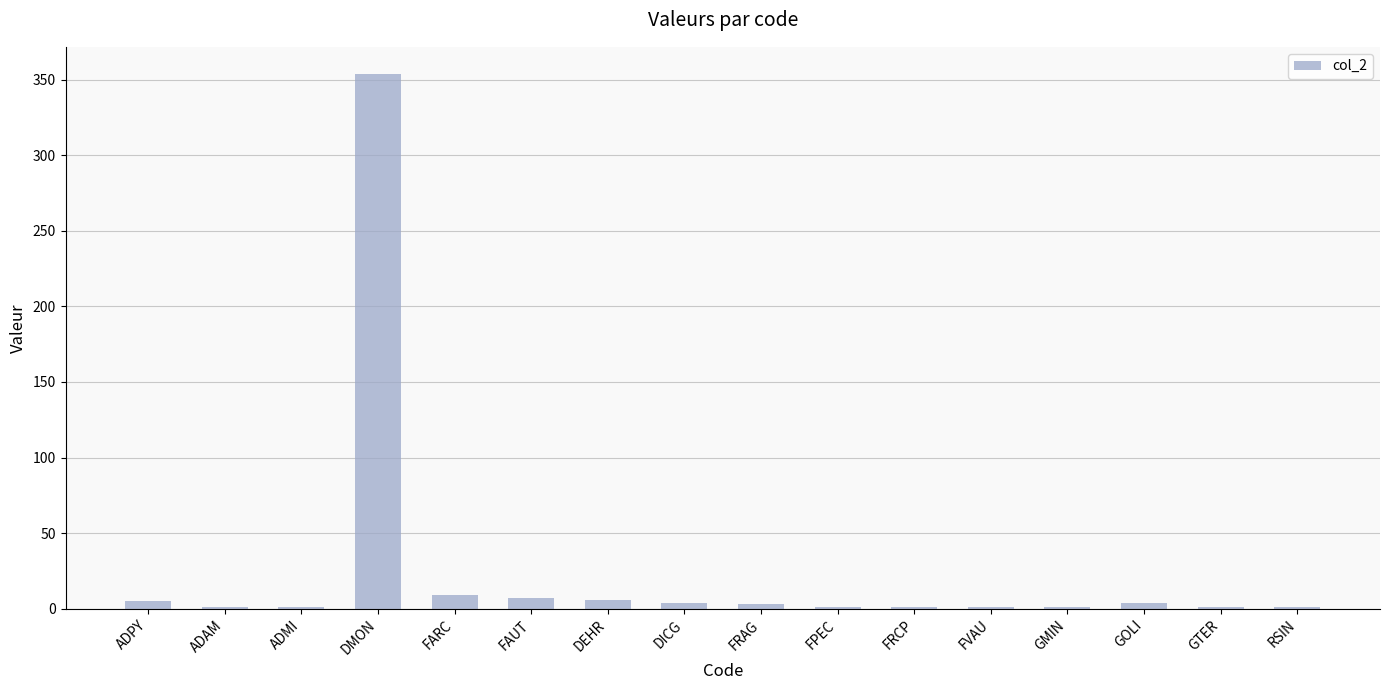

What is the change in value from DMON to GMIN?

-353